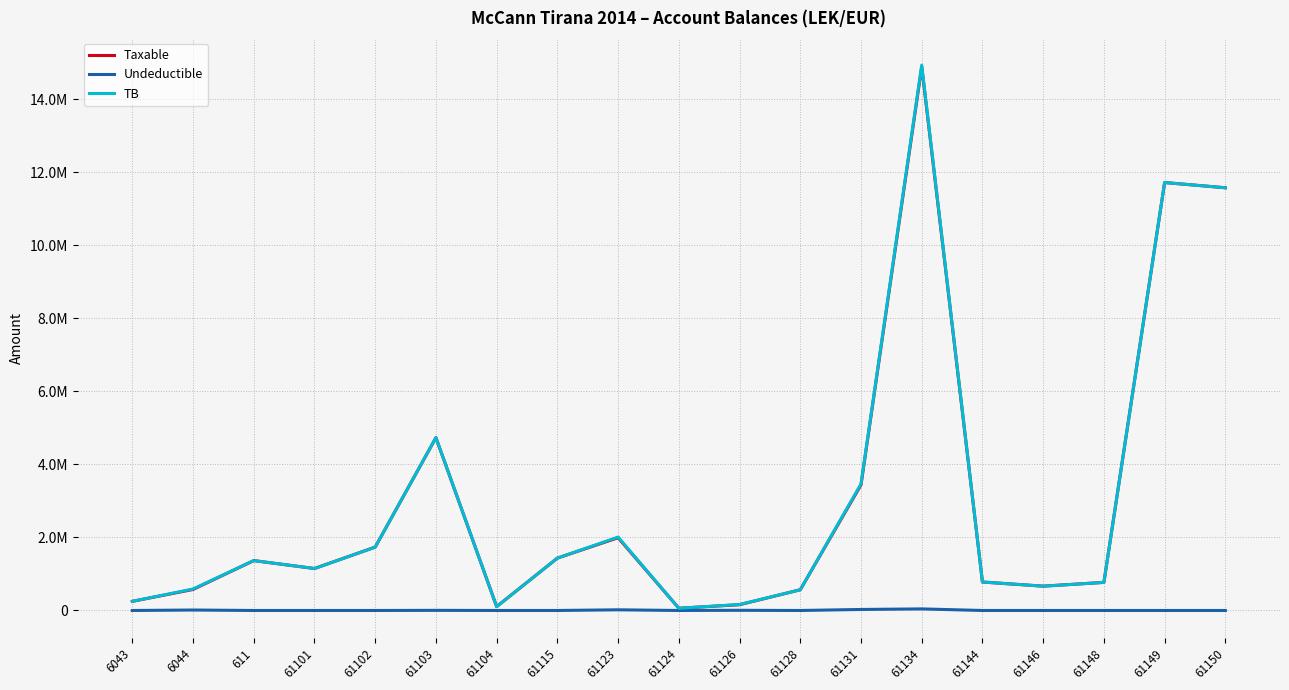

What are all the series names shown in the legend?

Taxable, Undeductible, TB